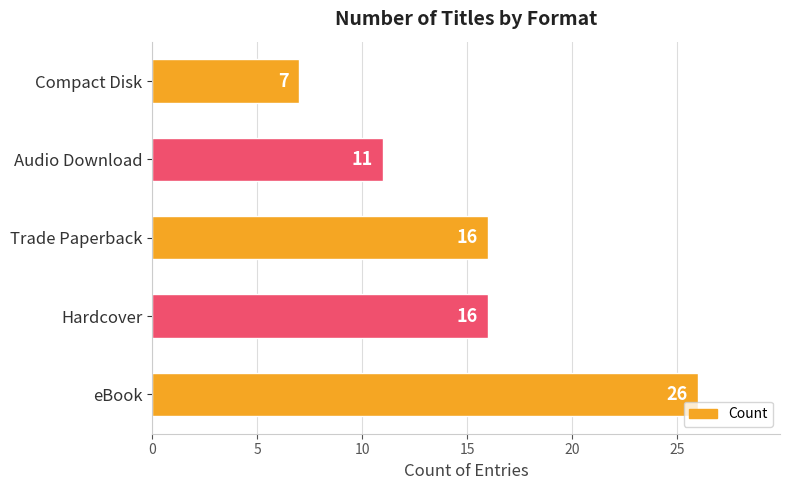

What is the difference between the values at Hardcover and eBook?

10